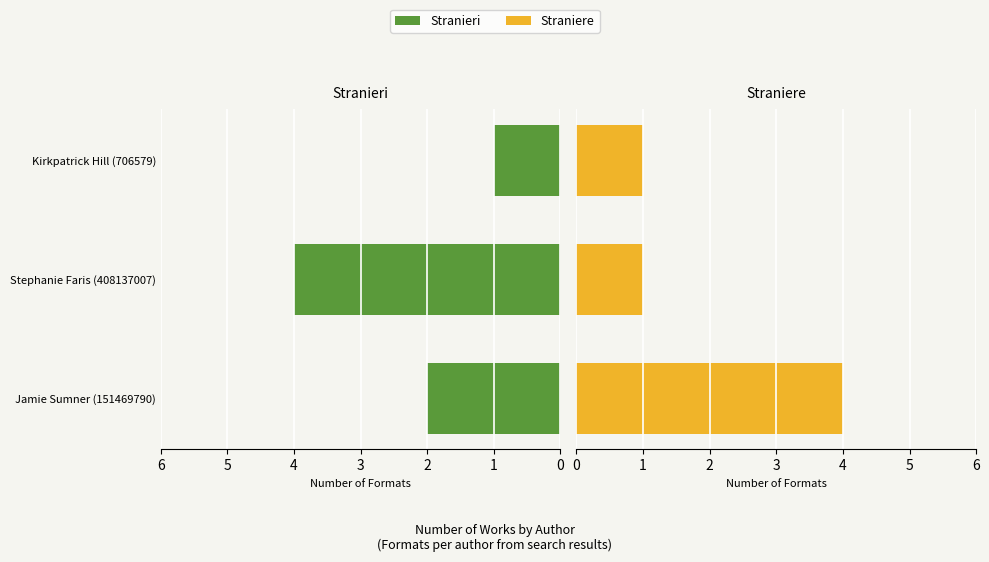

Is the value of Straniere at Jamie Sumner (151469790) greater than the value of Stranieri at Stephanie Faris (408137007)?

No